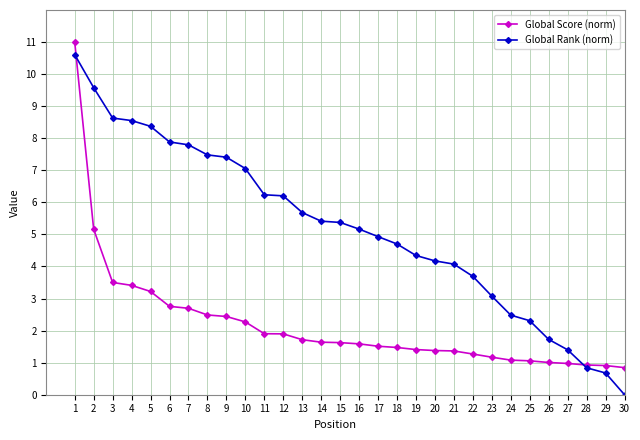

Rank the series at 16 from highest to lowest value.

Global Rank (norm), Global Score (norm)